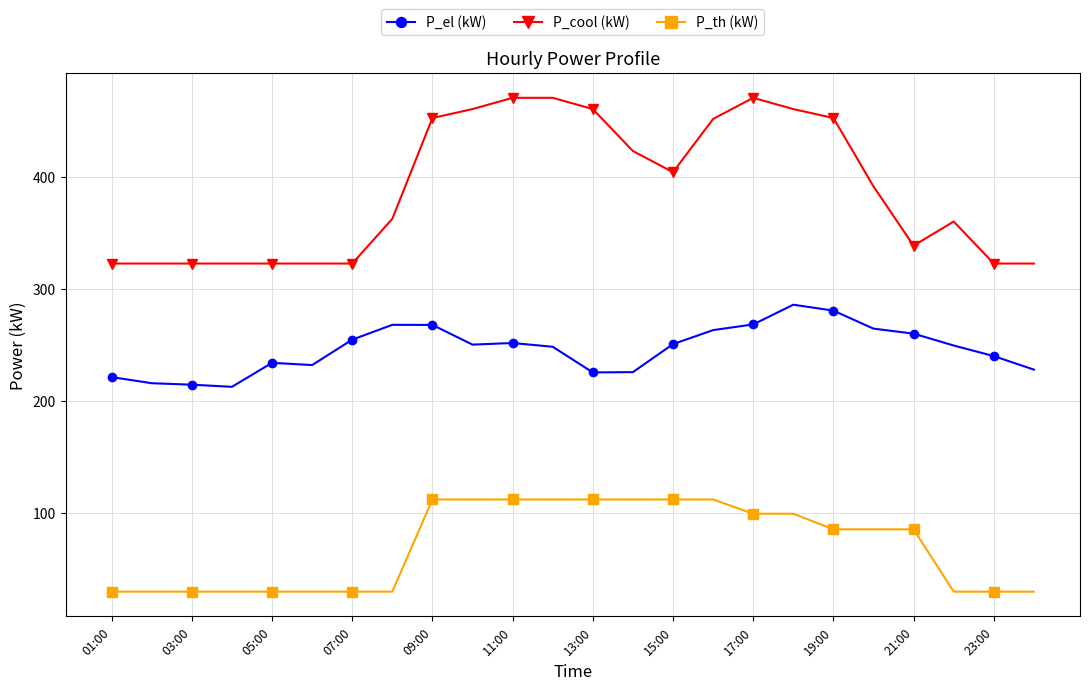

What is the minimum value for P_th (kW)?

29.5